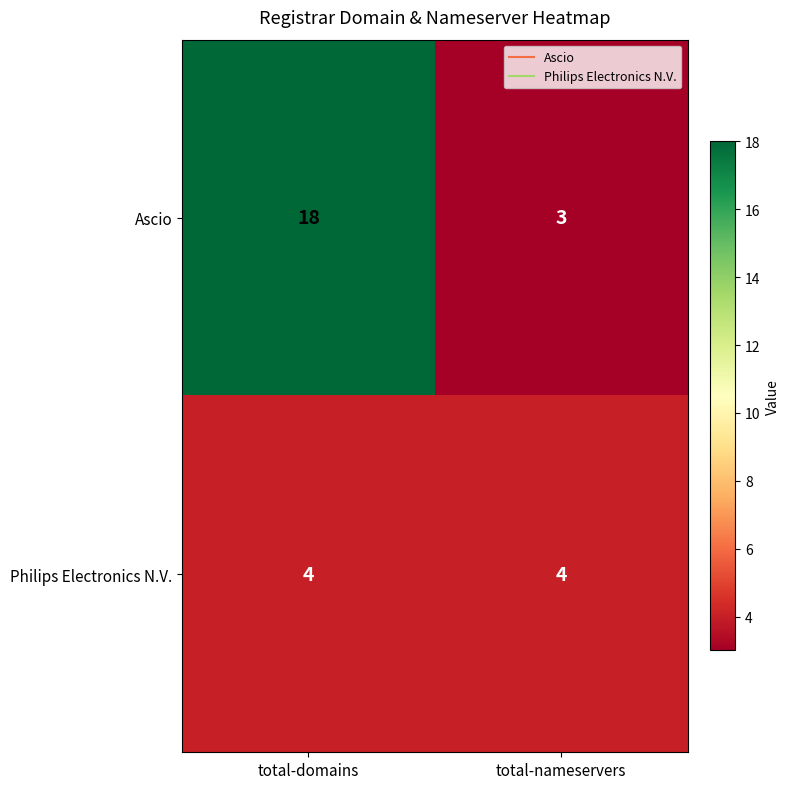

At how many categories does at least one series exceed 12?

1